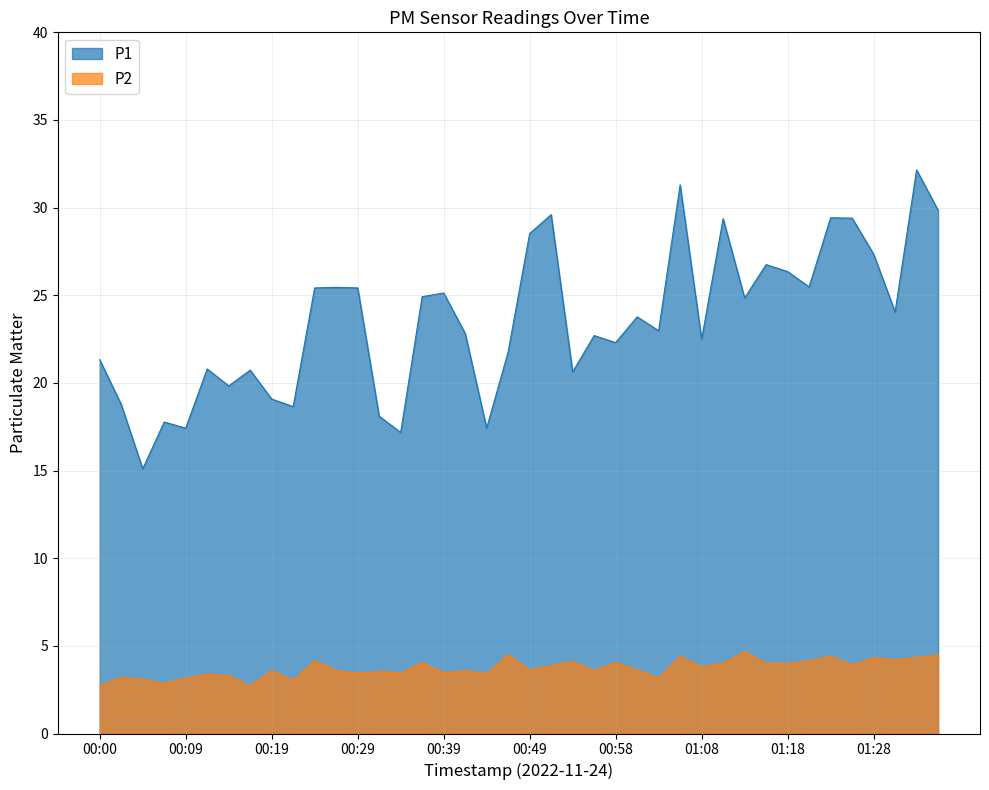

At which label does P2 reach its peak?

01:13